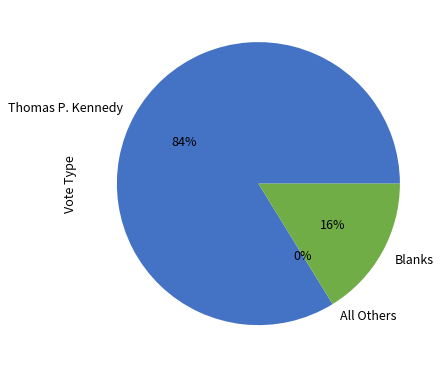

Which has a higher value, Blanks or Thomas P. Kennedy?

Thomas P. Kennedy